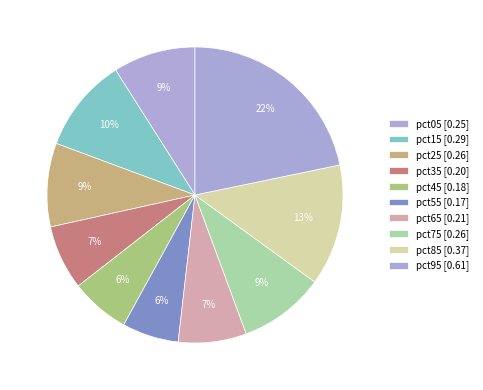

How many segments does this pie chart have?

10